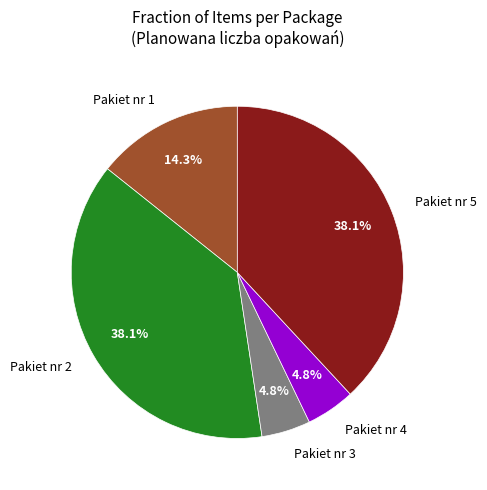

Combined, do Pakiet nr 5 and Pakiet nr 3 account for over 50%?

No